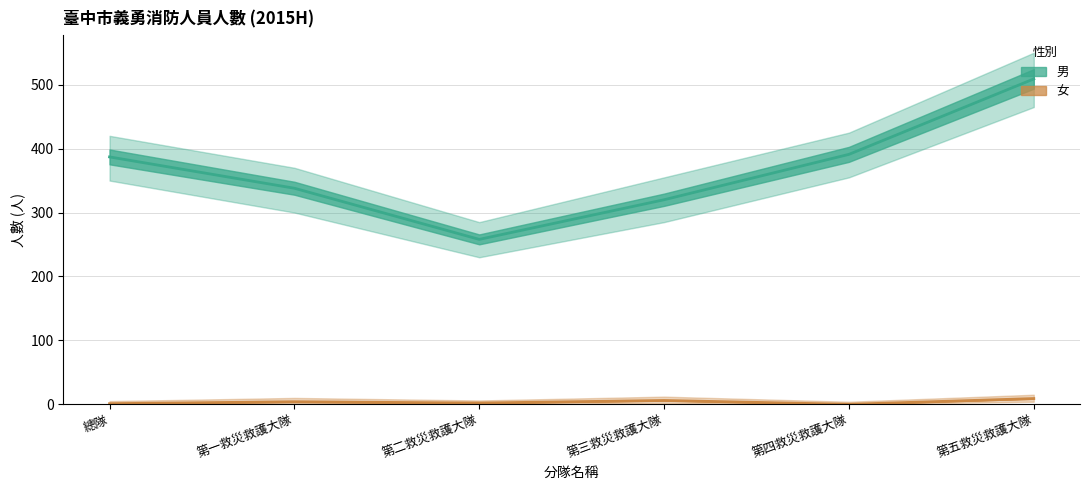

Reading left to right, transcribe all the data shown in this chart.

男: 總隊=387	第一救災救護大隊=338	第二救災救護大隊=258	第三救災救護大隊=320	第四救災救護大隊=391	第五救災救護大隊=509
女: 總隊=1	第一救災救護大隊=4	第二救災救護大隊=2	第三救災救護大隊=6	第四救災救護大隊=0	第五救災救護大隊=9